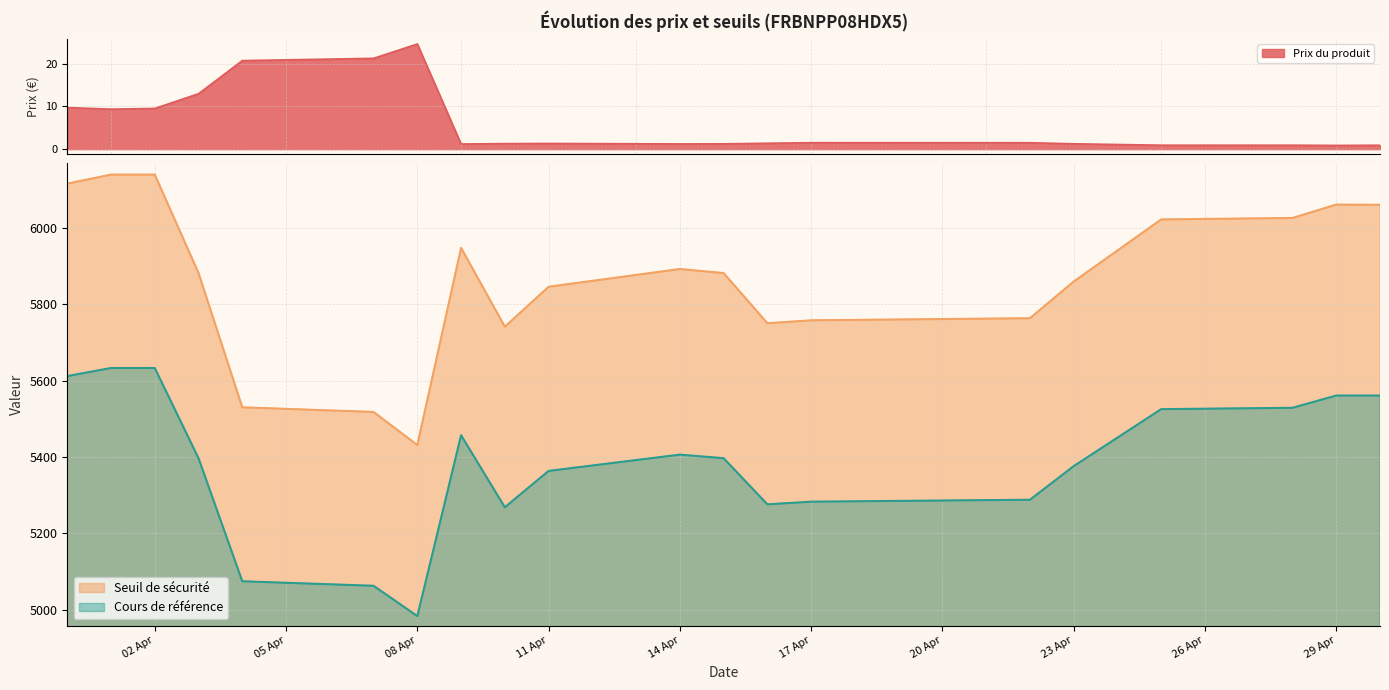

True or false: Prix du produit and Cours de référence intersect in this chart.

False